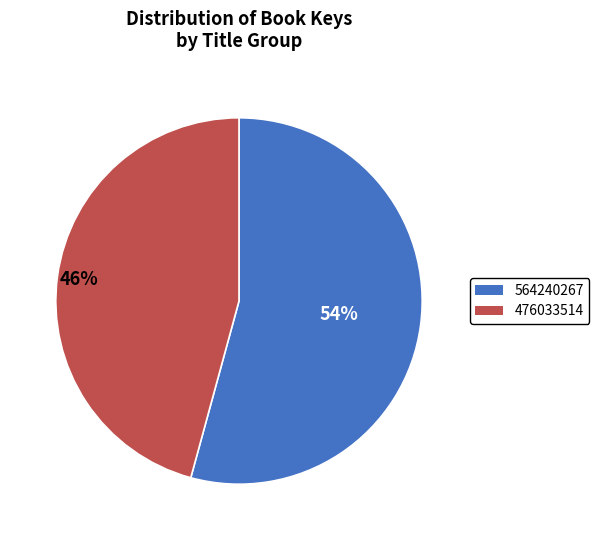

How many segments does this pie chart have?

2